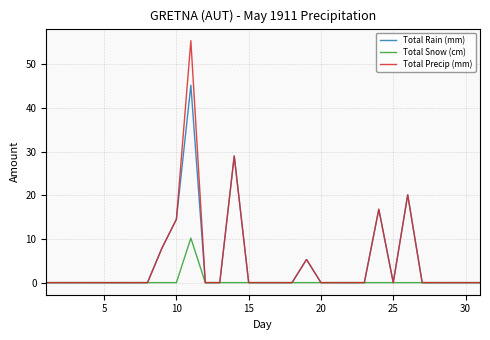

At how many categories does at least one series exceed 53?

1